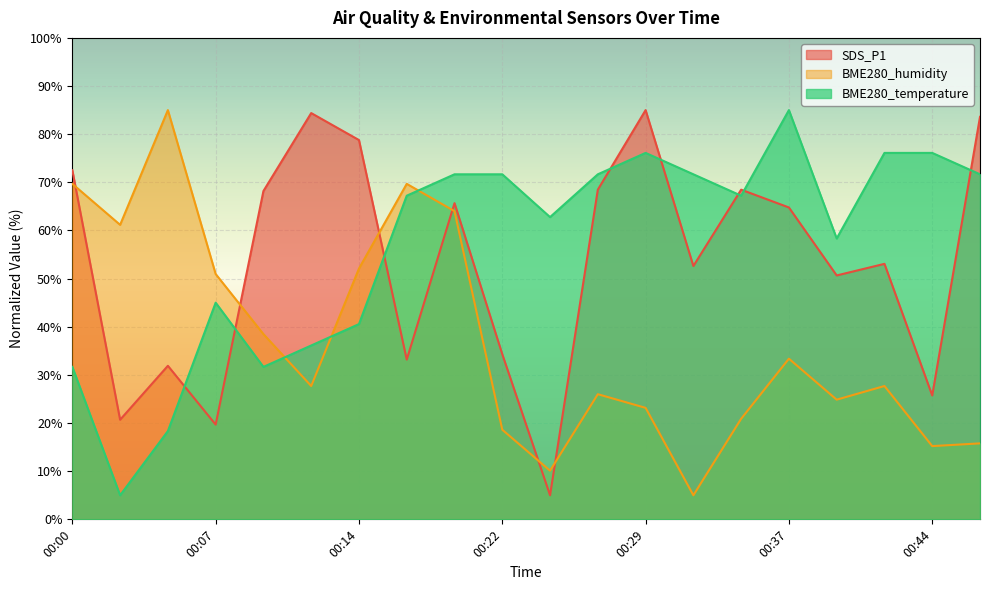

What are all the series names shown in the legend?

SDS_P1, BME280_humidity, BME280_temperature